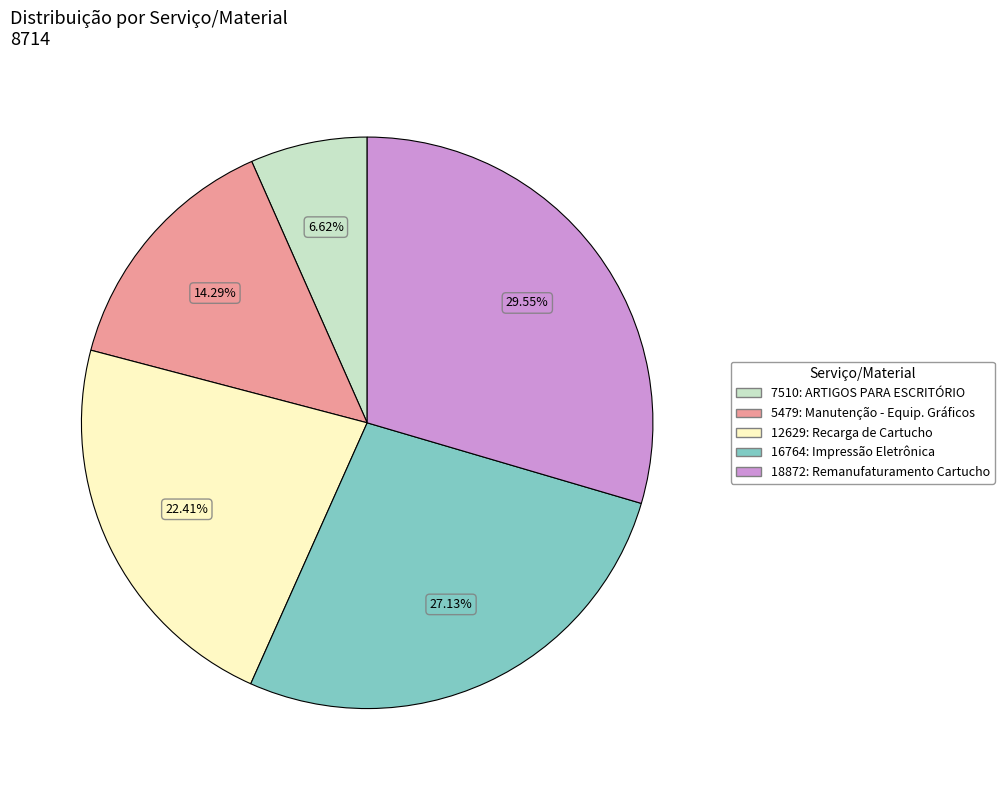

Is there any slice that represents more than half of the pie?

No